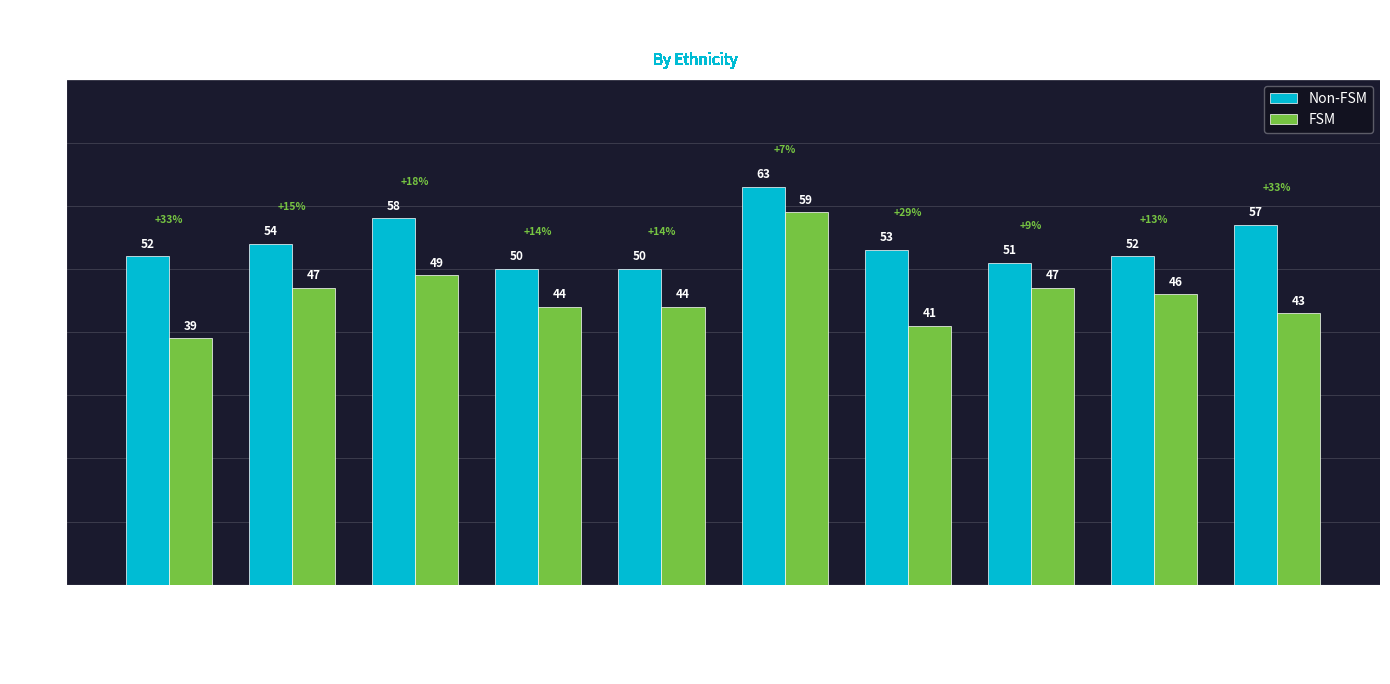

What is the difference between the highest and lowest values at Indian?

9